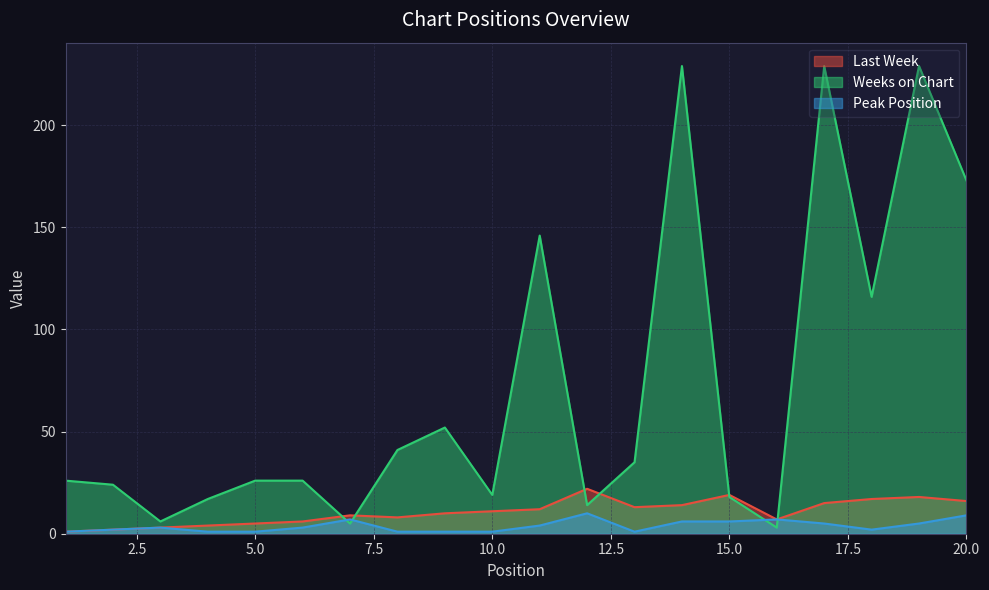

At which label does Peak Position reach its peak?

12